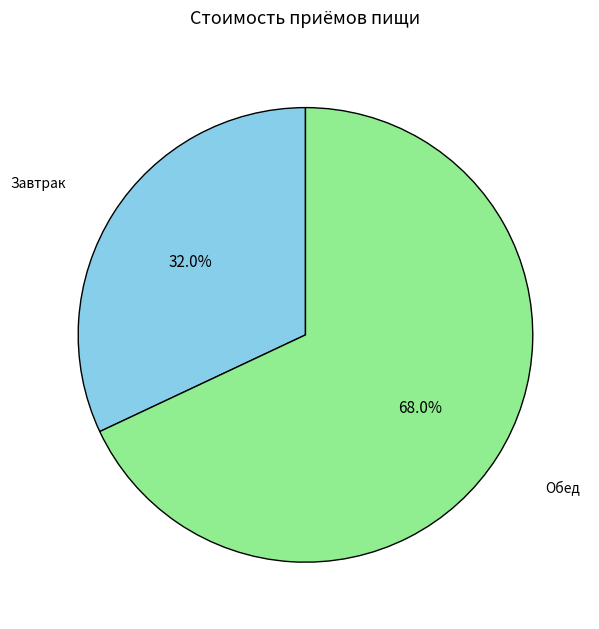

Between Завтрак and Обед, which is larger?

Обед